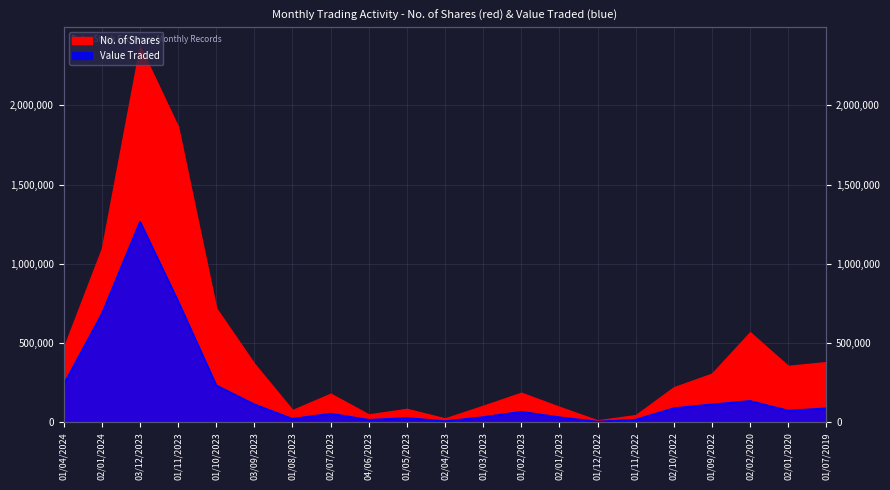

What is the label of the 10th point from the right?

01/03/2023